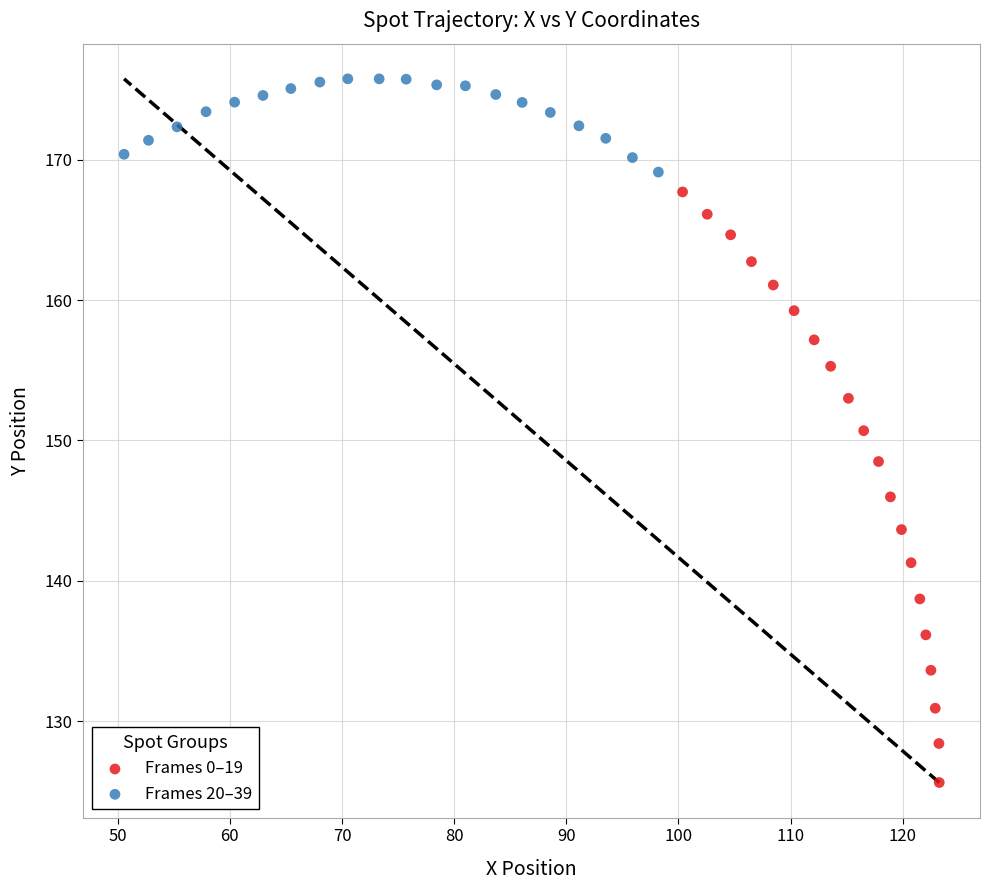

What are all the series names shown in the legend?

Frames 0–19, Frames 20–39